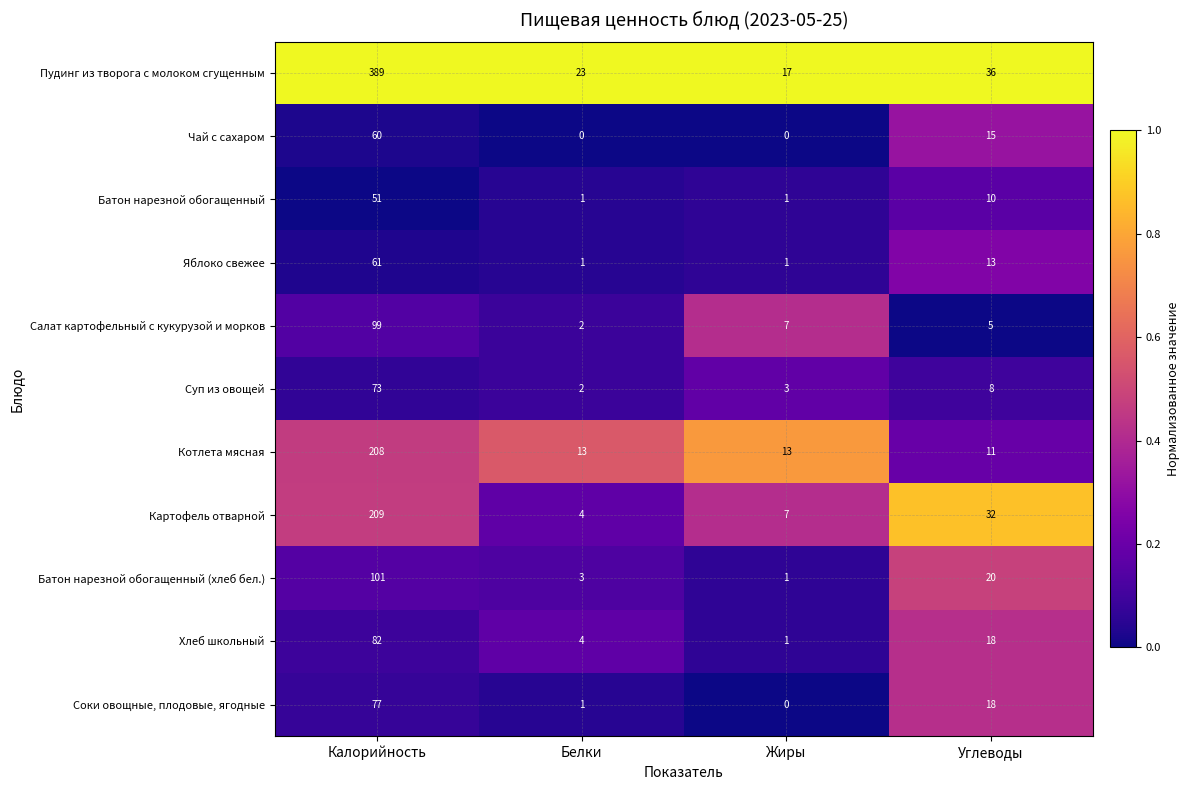

Count the number of categories in the chart.

4